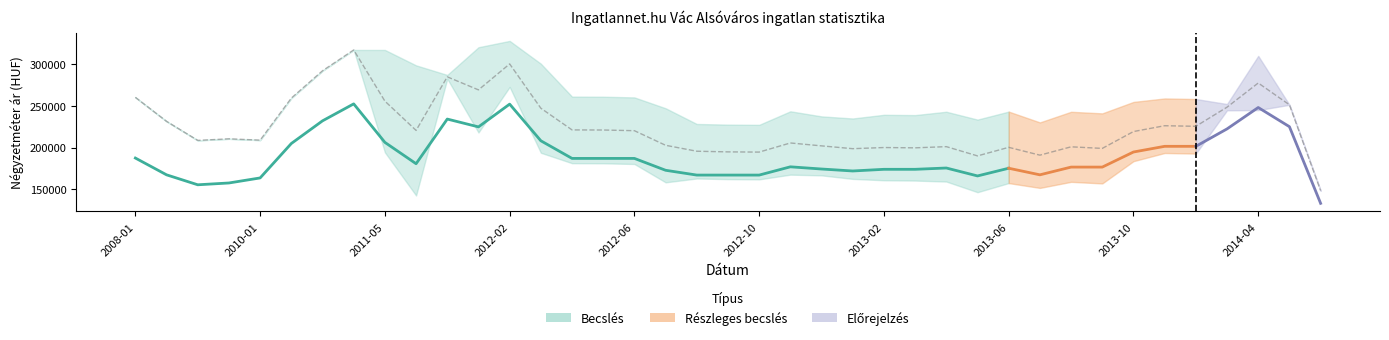

True or false: Átlagos reál ár and Szórás alsó határ intersect in this chart.

False